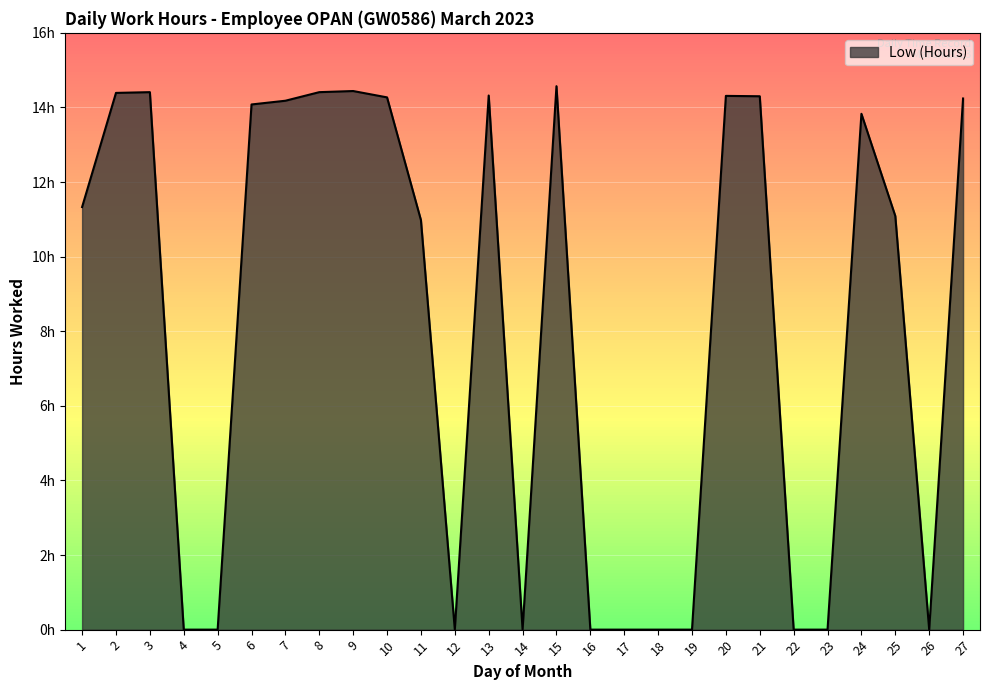

Reading left to right, transcribe all the data shown in this chart.

1=11.3	2=14.4	3=14.4	4=0.0	5=0.0	6=14.1	7=14.2	8=14.4	9=14.4	10=14.3	11=11.0	12=0.0	13=14.3	14=0.0	15=14.6	16=0.0	17=0.0	18=0.0	19=0.0	20=14.3	21=14.3	22=0.0	23=0.0	24=13.8	25=11.1	26=0.0	27=14.2